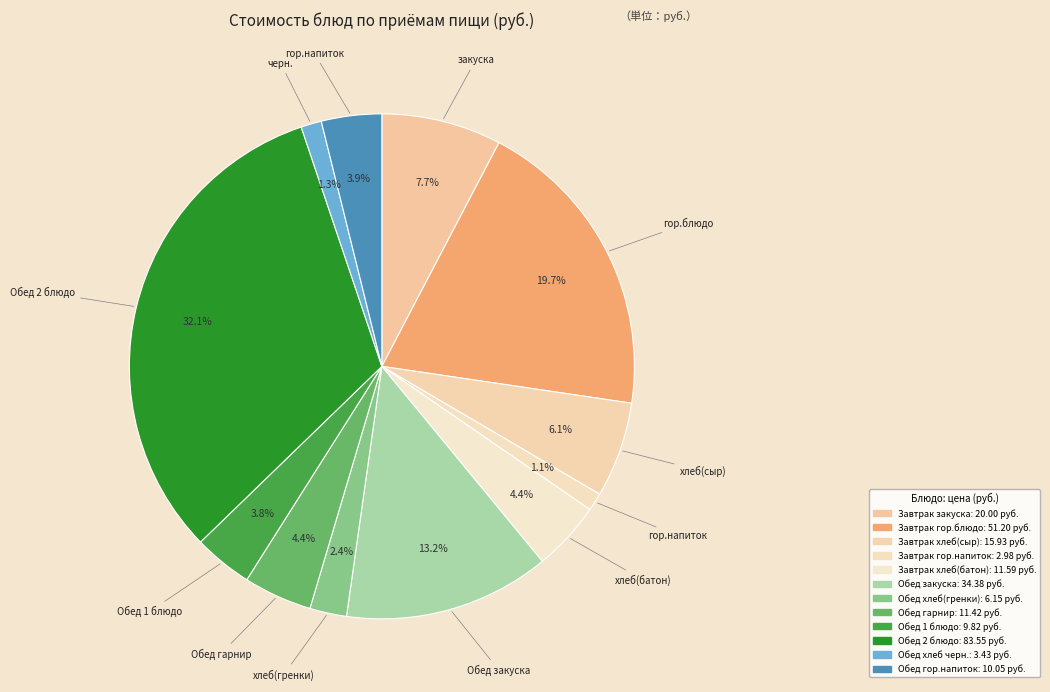

What percentage is the Обед 2 блюдо slice, to the nearest percent?

32%